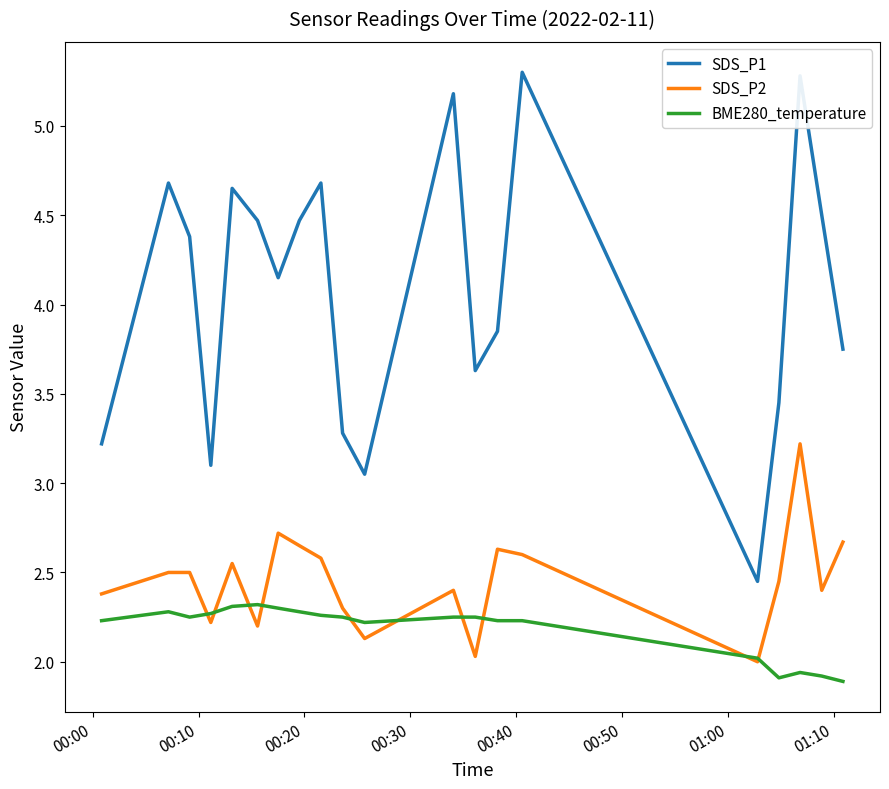

Which series has the largest total across all categories?

SDS_P1